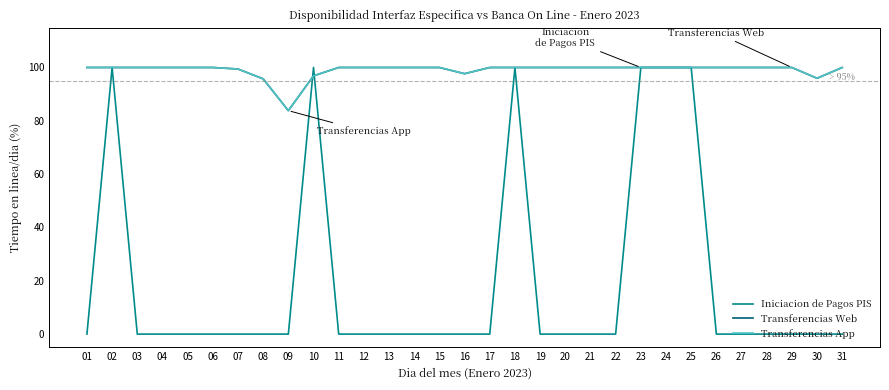

List the labels in order of Transferencias App value, smallest first.

09, 08, 30, 10, 16, 07, 01, 02, 03, 04, 05, 06, 11, 12, 13, 14, 15, 17, 18, 19, 20, 21, 22, 23, 24, 25, 26, 27, 28, 29, 31